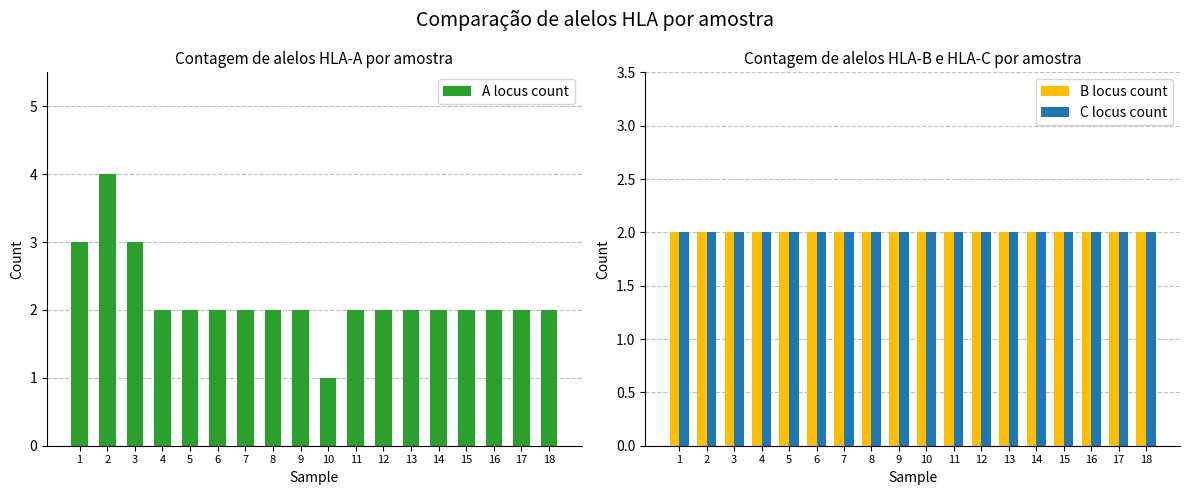

What are all the series names shown in the legend?

A locus count, B locus count, C locus count